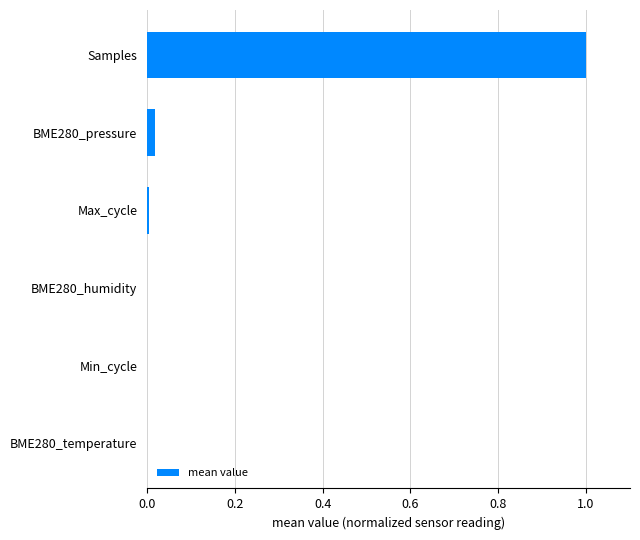

What is the maximum value shown in the chart?

1.0